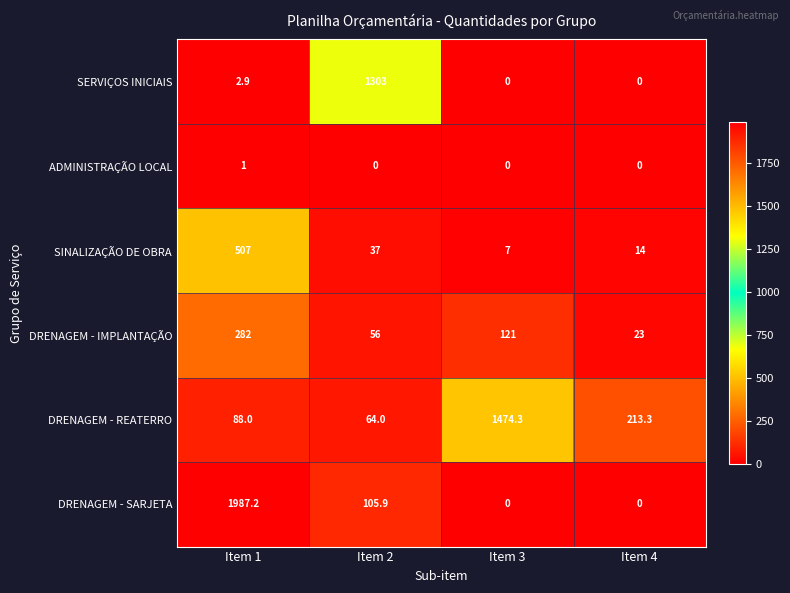

Which category has the highest value in the DRENAGEM - SARJETA series?

Item 1